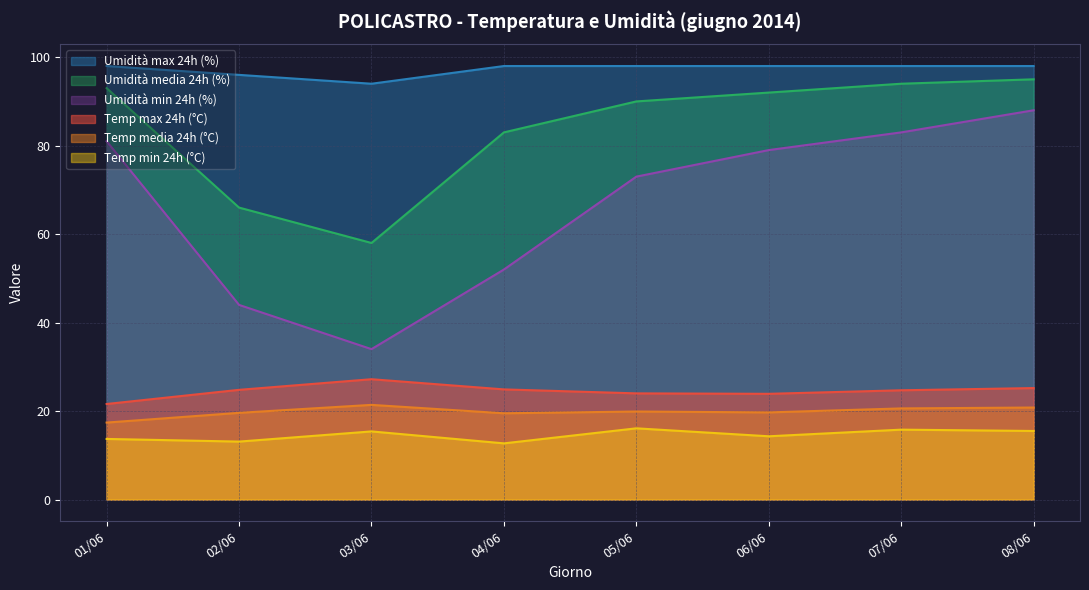

What is the difference between the maximum and second lowest values in the Temp min 24h (°C) series?

3.0